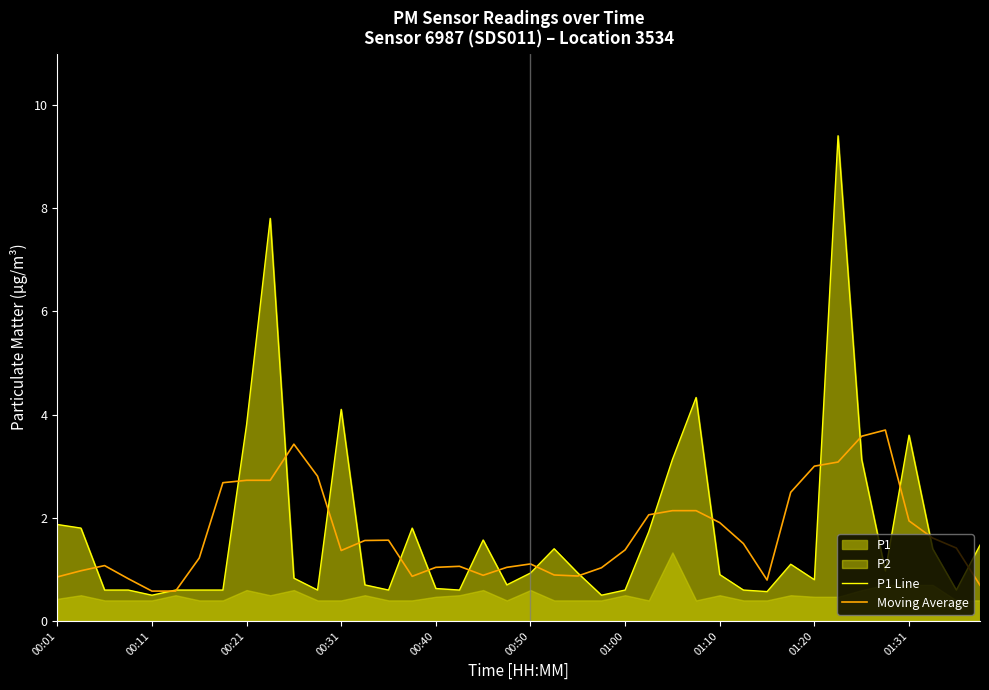

True or false: Moving Average has a value of 1.6 at 00:21.

False